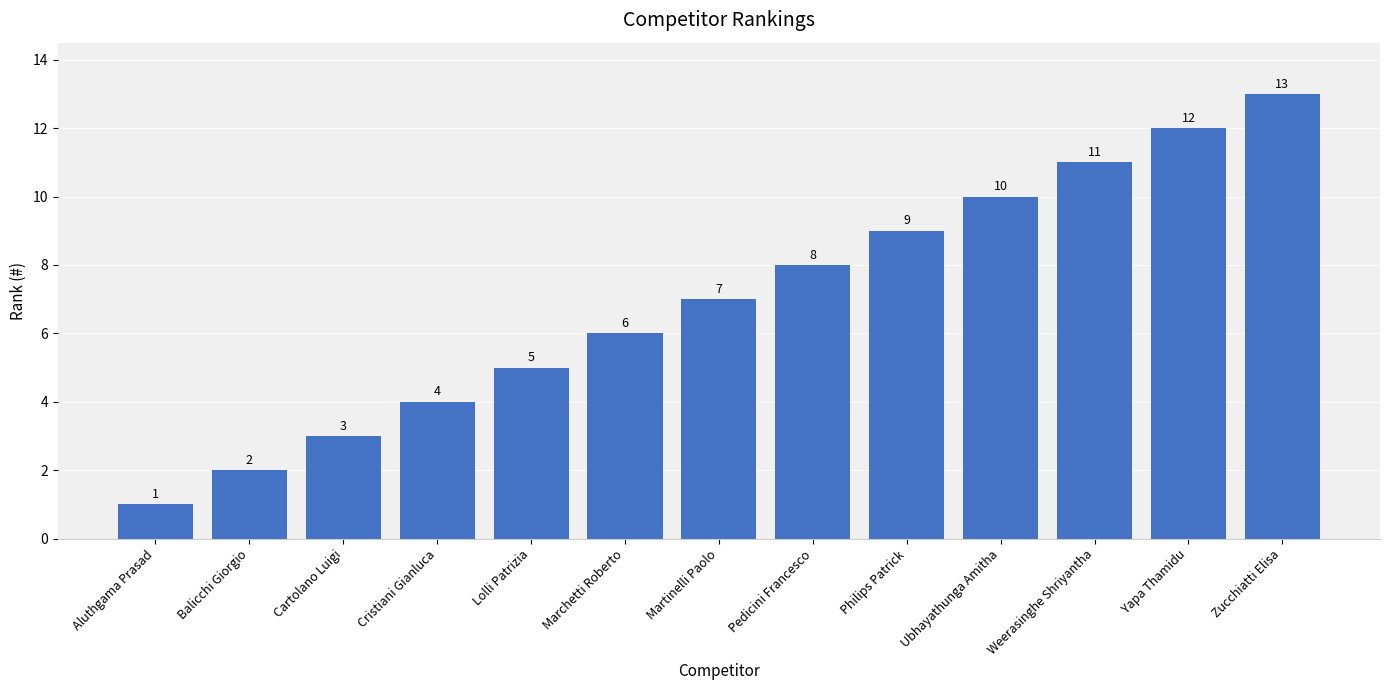

Does the chart contain stacked bars?

No